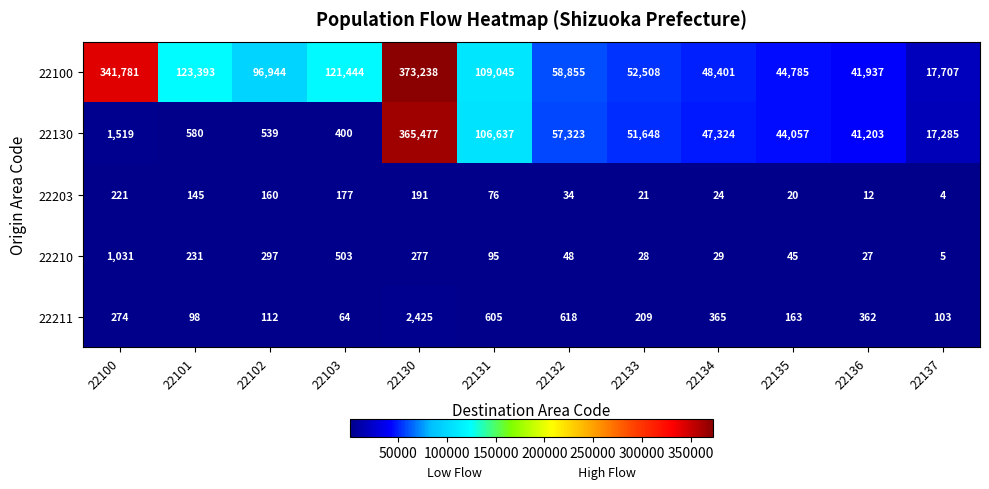

Which label corresponds to the smallest value in the chart?

22137